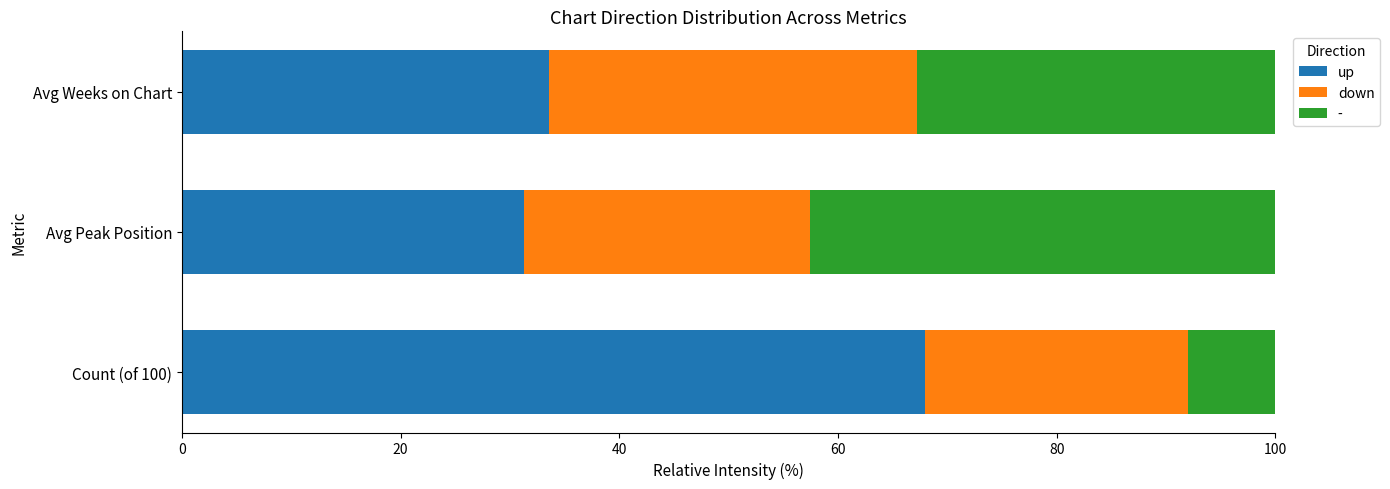

List the labels in order of up value, smallest first.

Avg Peak Position, Avg Weeks on Chart, Count (of 100)